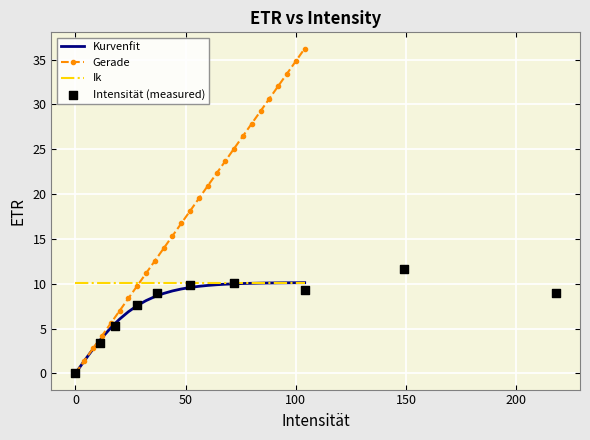

At how many categories does at least one series exceed 32?

4